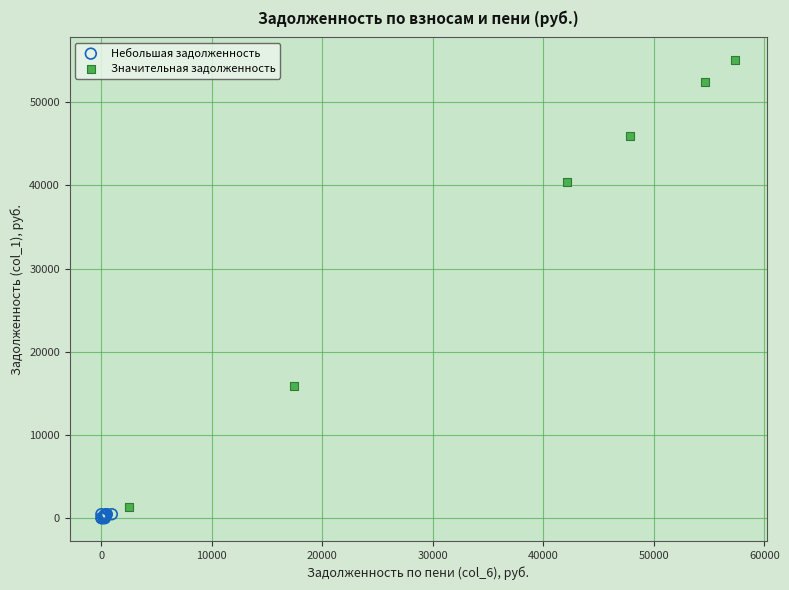

Which series reaches the maximum Y coordinate?

Значительная задолженность